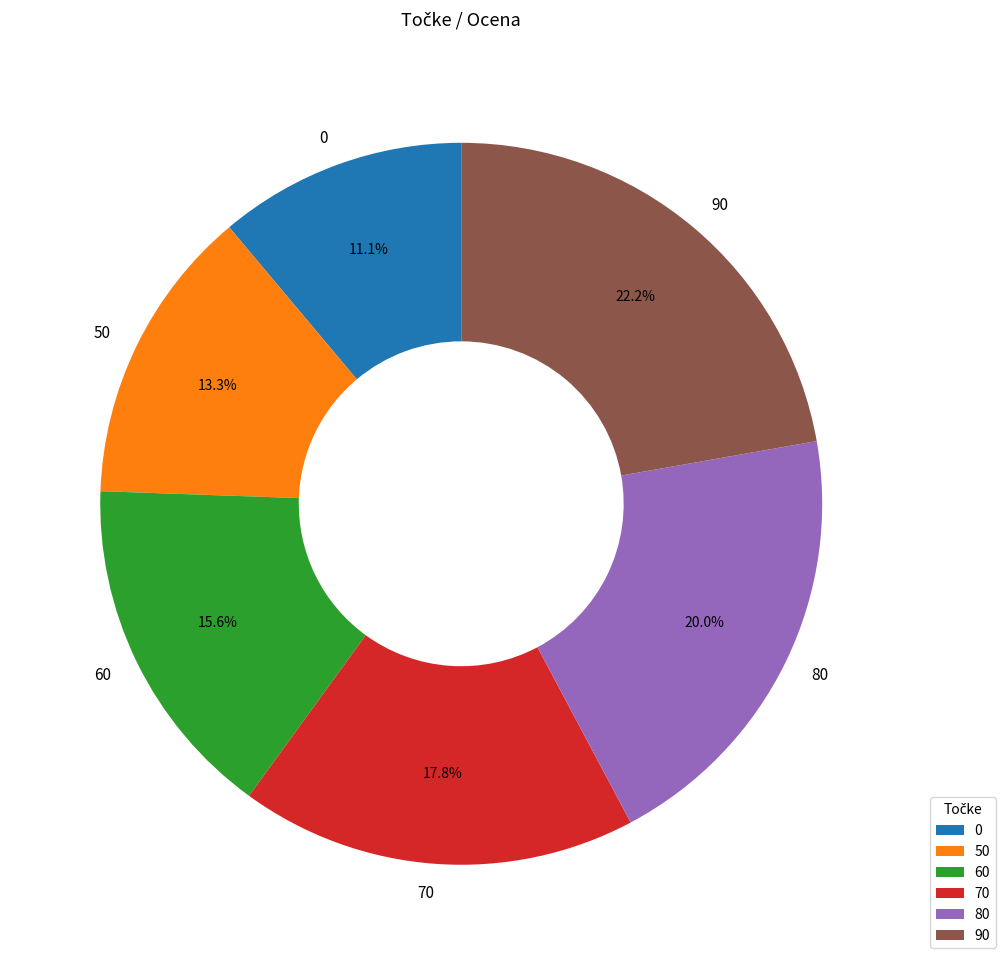

To the nearest percent, what portion does 90 represent?

22%